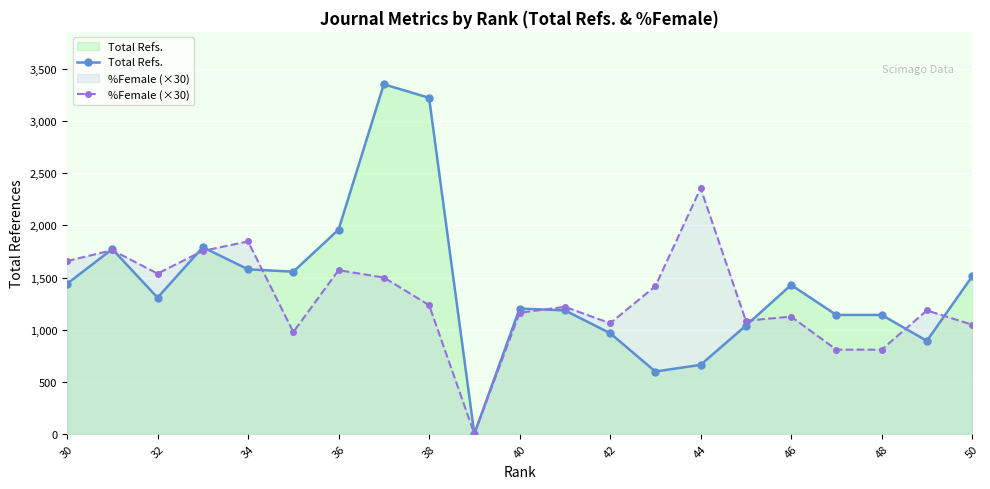

What is the value of the %Female (×30) point at the 20th from the left?

1184.1